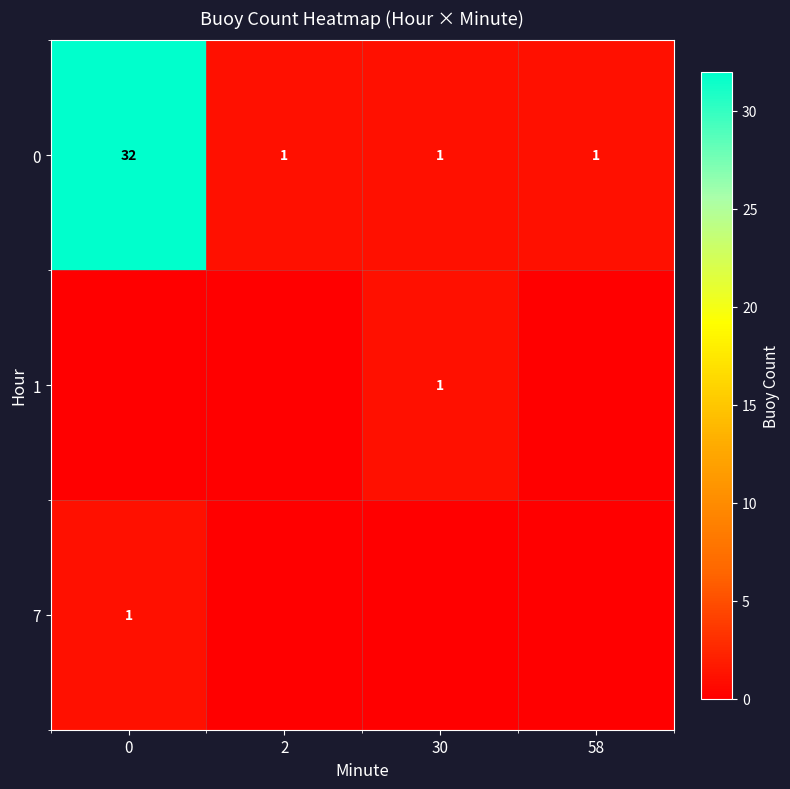

What is the average value of the 0 series?

9